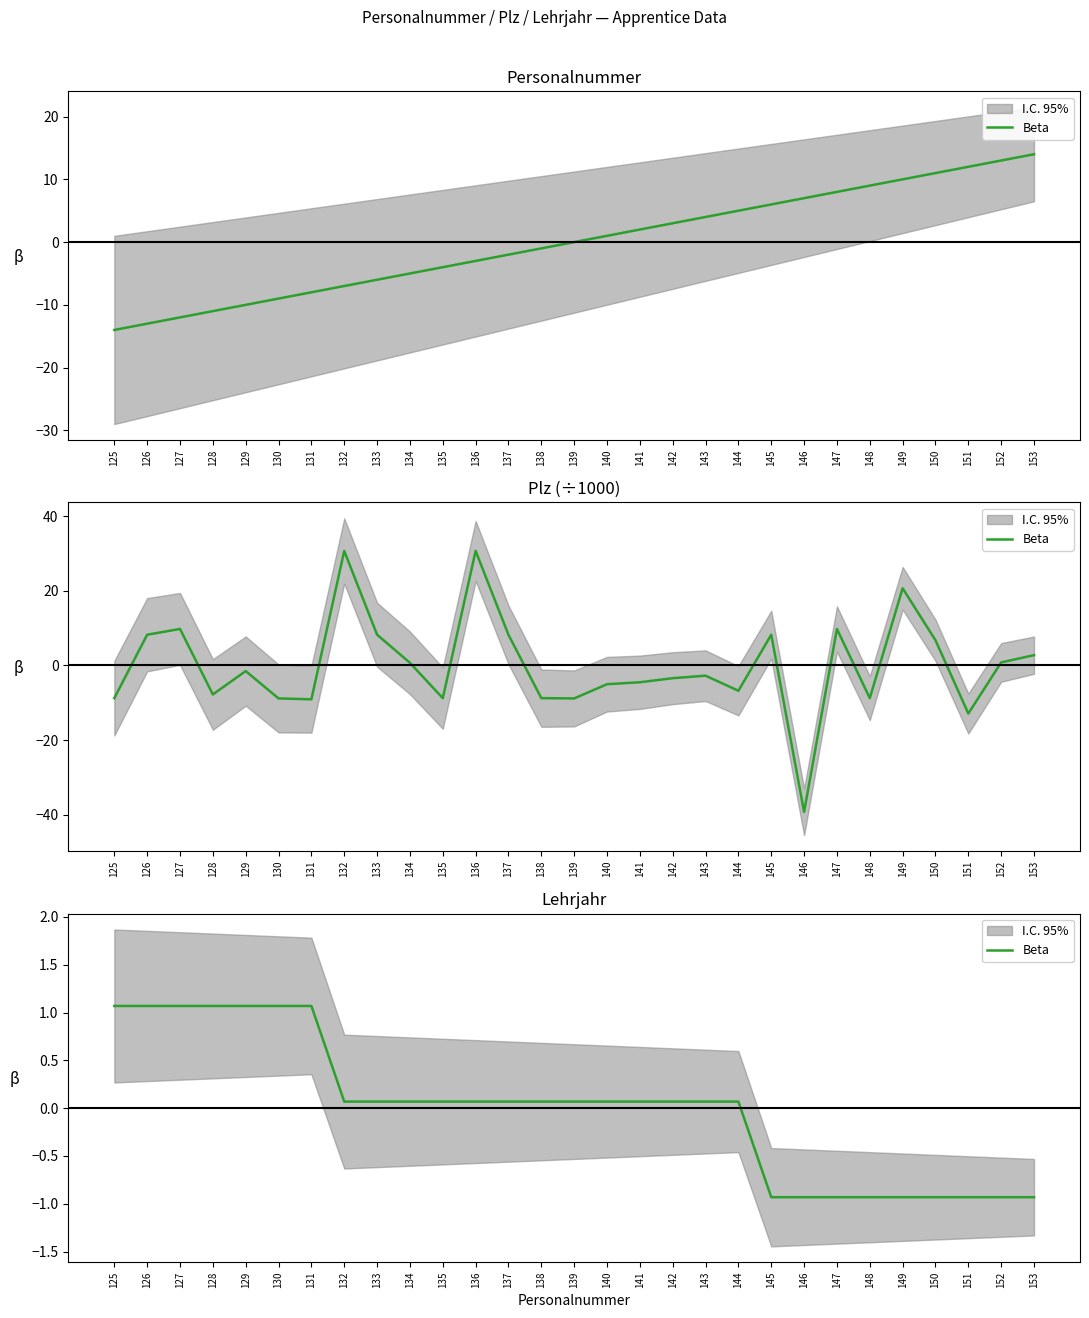

List the labels in order of value, largest first.

125, 126, 127, 128, 129, 130, 131, 132, 133, 134, 135, 136, 137, 138, 139, 140, 141, 142, 143, 144, 145, 146, 147, 148, 149, 150, 151, 152, 153